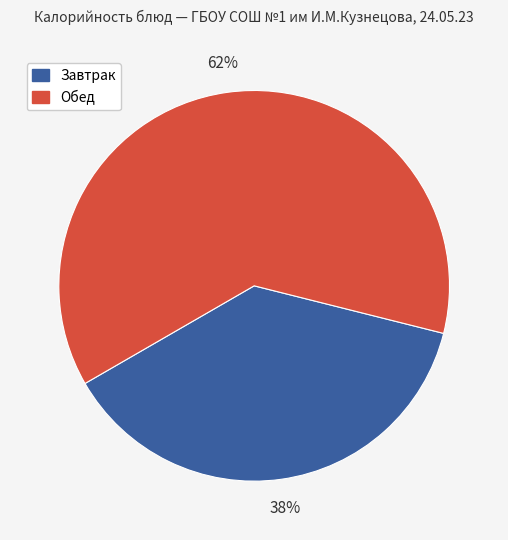

How many segments does this pie chart have?

2